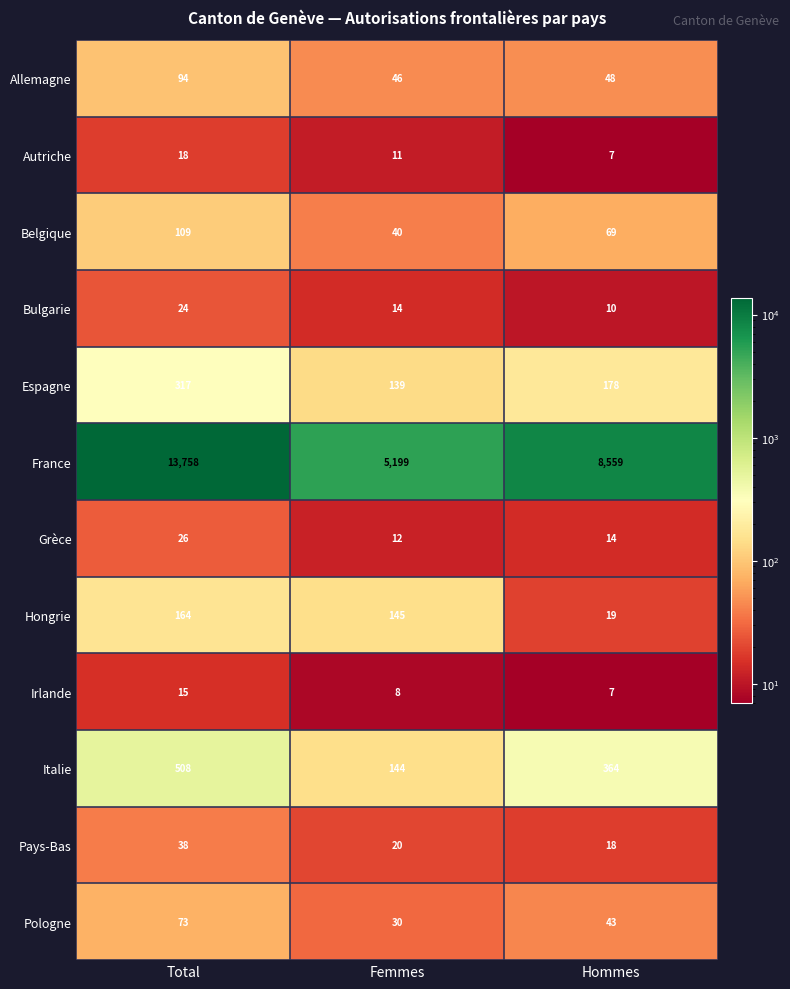

What is the spread (max minus min) of values at Total?

13743